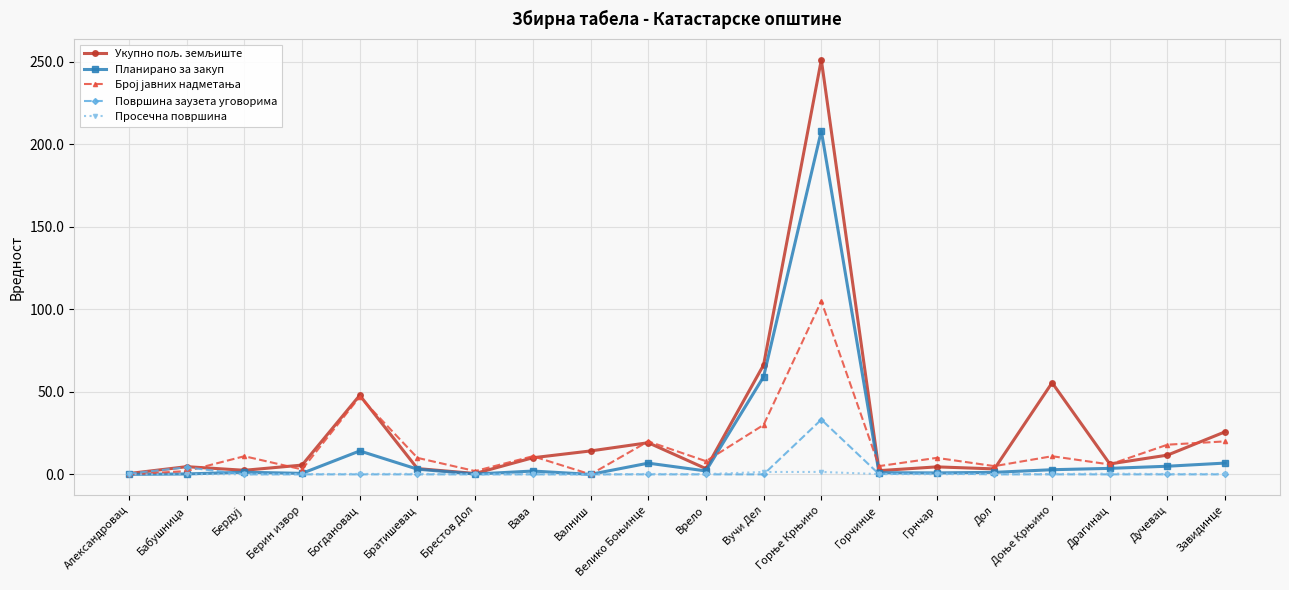

The Просечна површина series shows 0.0 at Александровац. True or false?

True